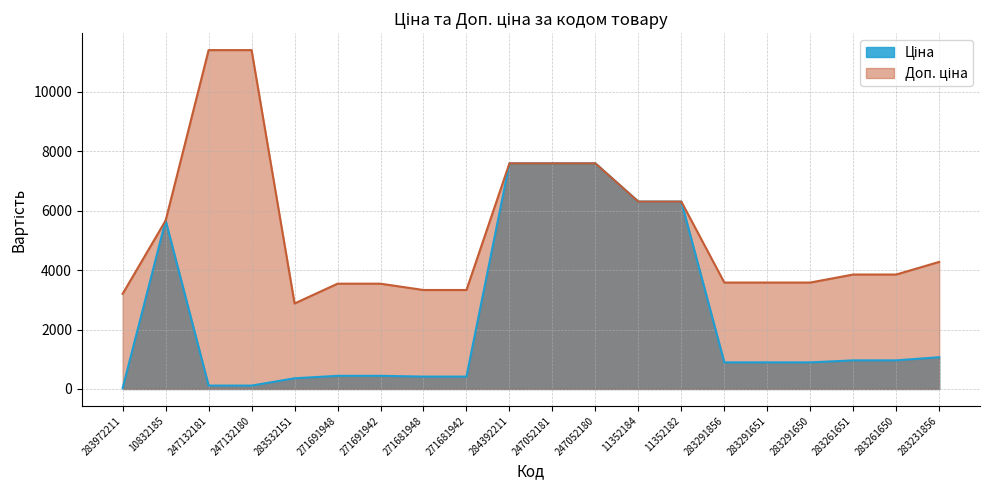

What is the label of the 19th point from the right?

10832185